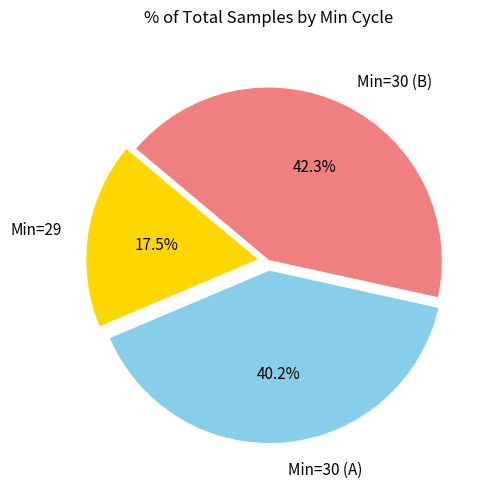

How much of the chart is everything except Min=30 (A)?

59.8%